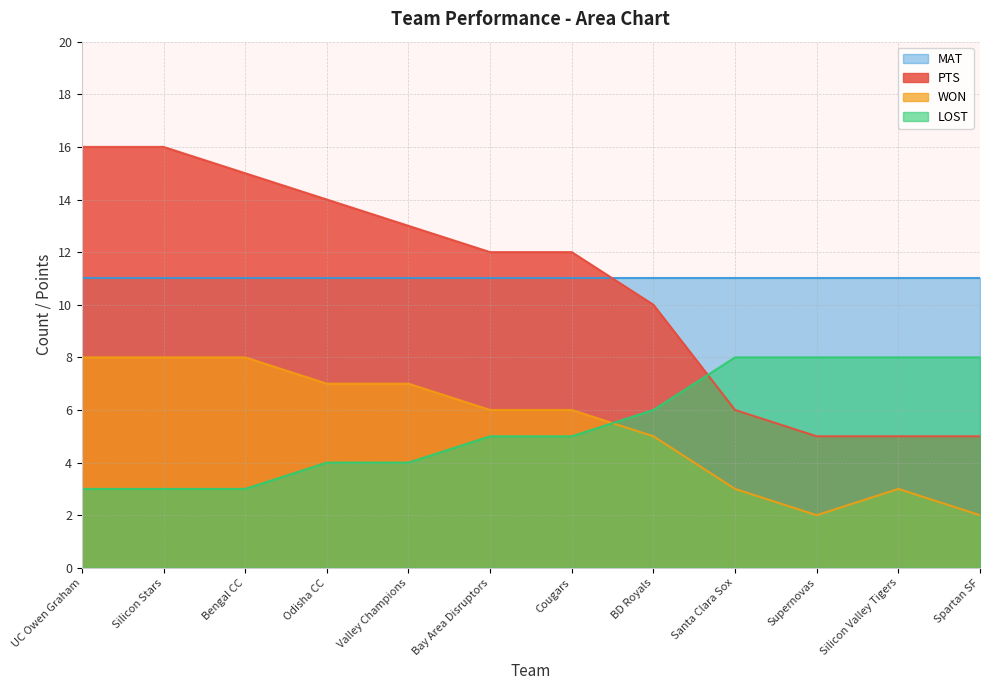

What is the value of the PTS point at the 12th from the left?

5